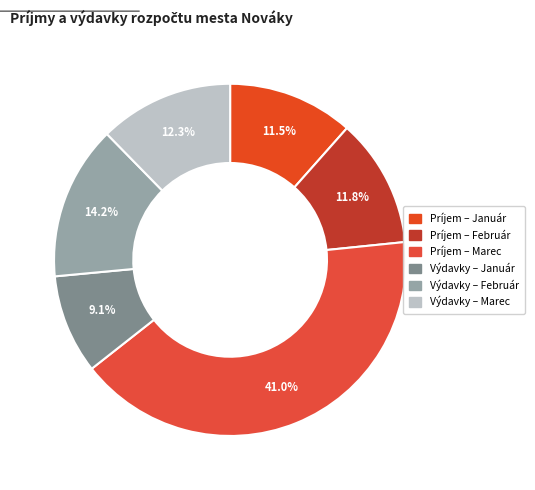

How many segments does this pie chart have?

6